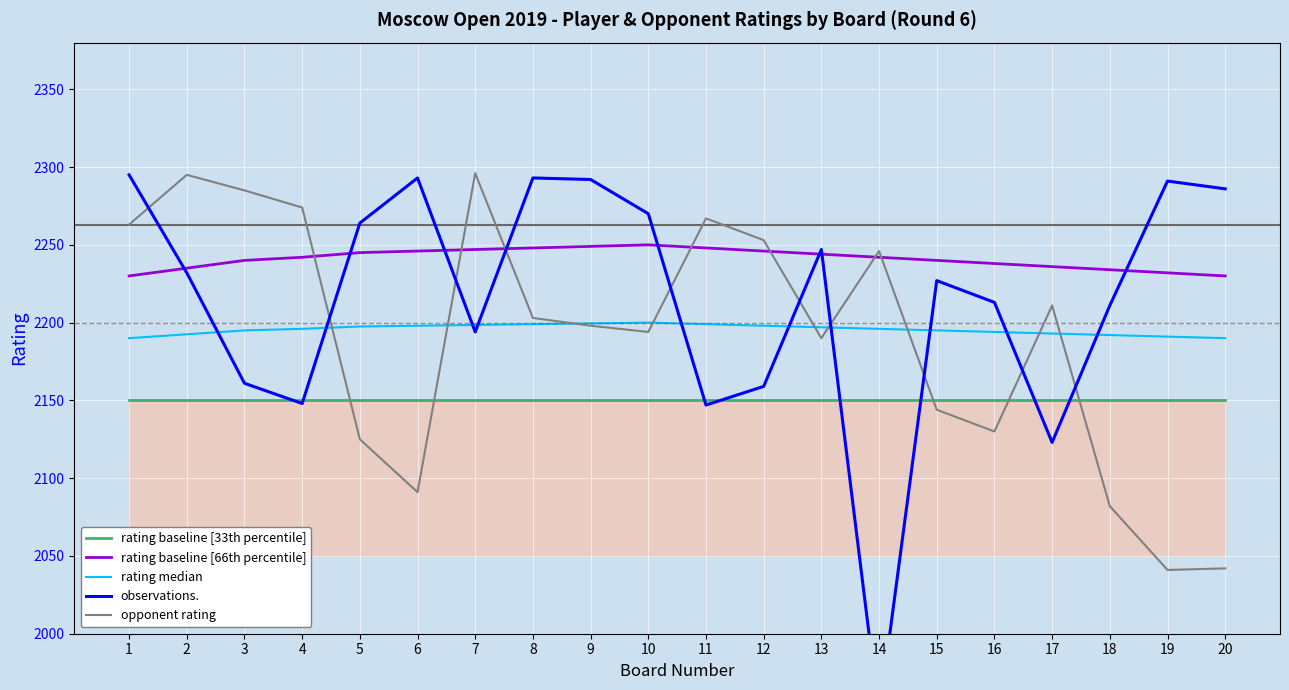

True or false: rating baseline [33th percentile] and observations. intersect in this chart.

True